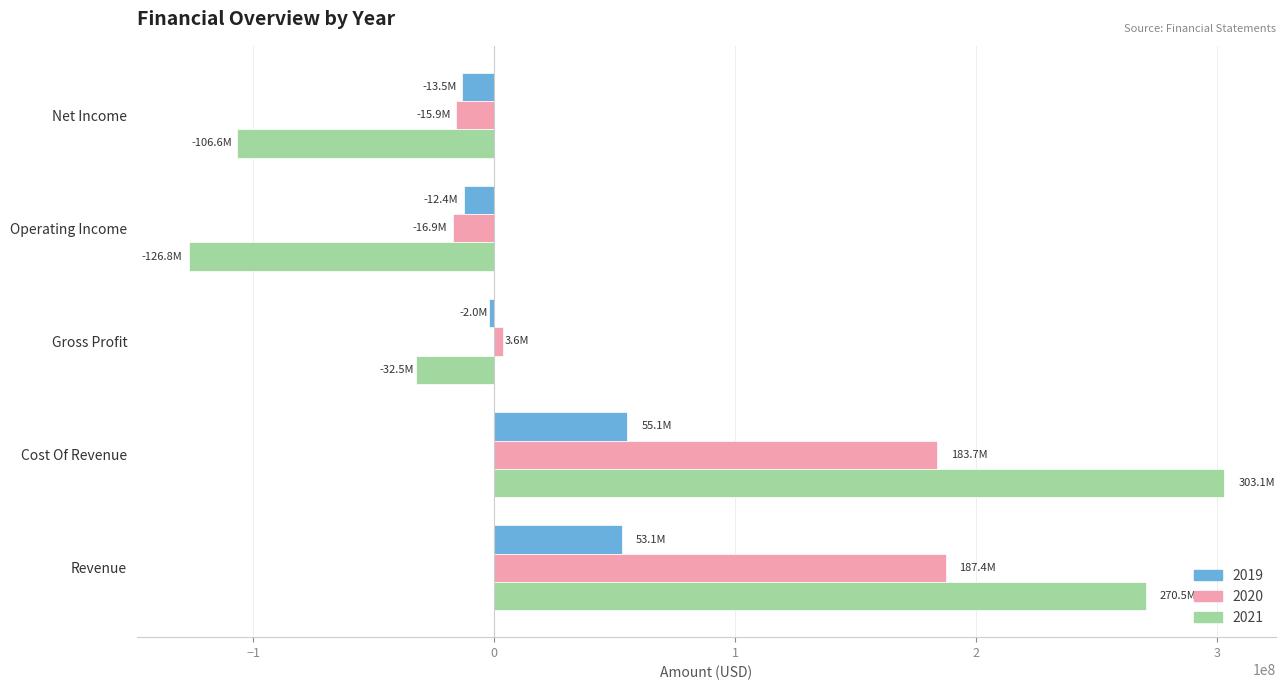

At Cost Of Revenue, list the series in order from largest to smallest.

2021, 2020, 2019